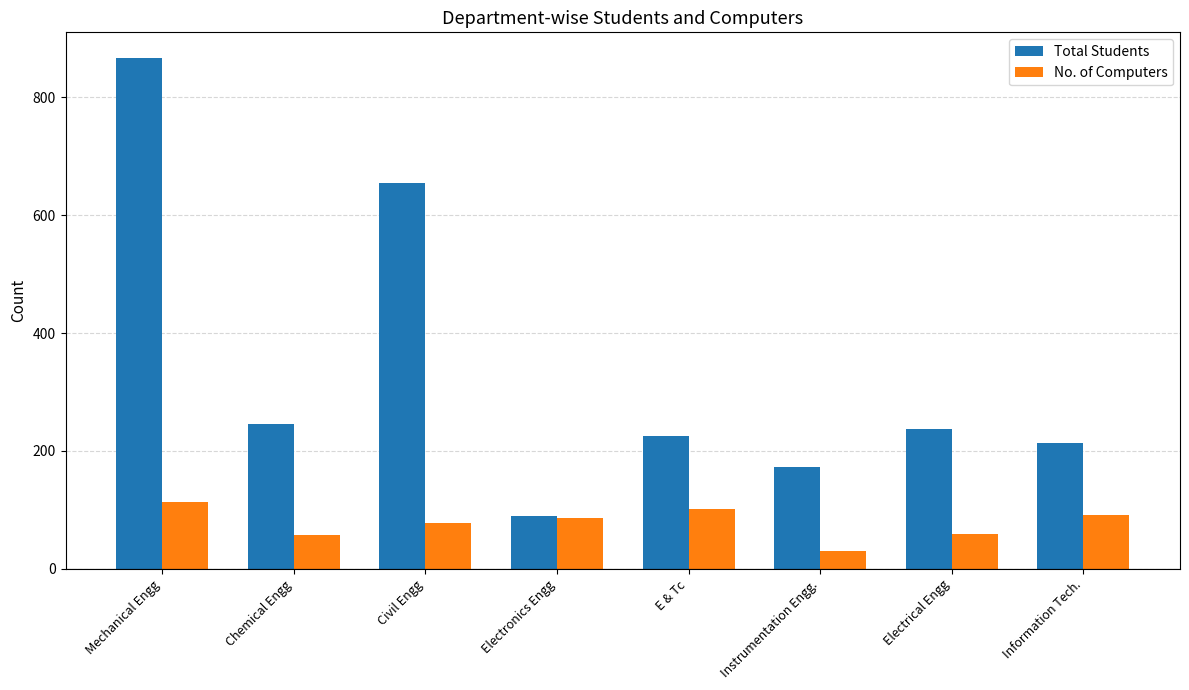

Where does the No. of Computers series first go above 87?

Mechanical Engg